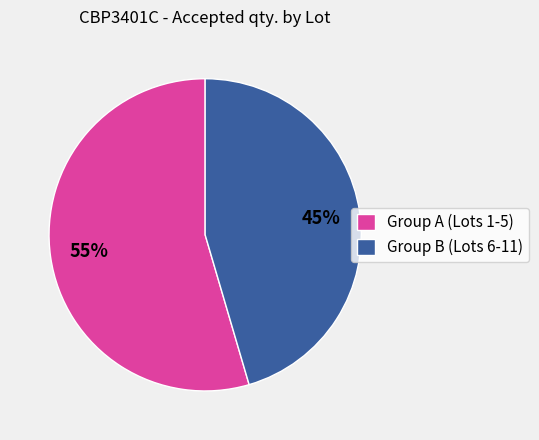

What is the smallest slice in the pie chart?

Group B (Lots 6-11)